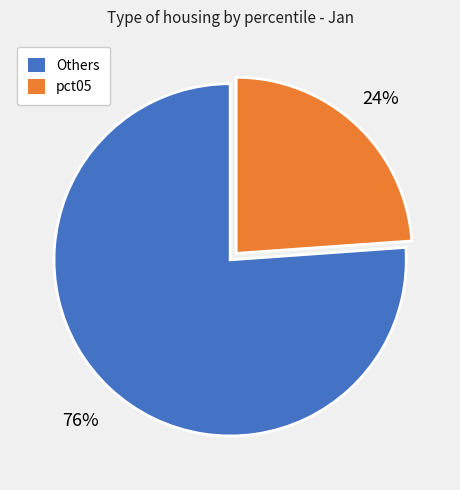

Is there any slice that represents more than half of the pie?

Yes